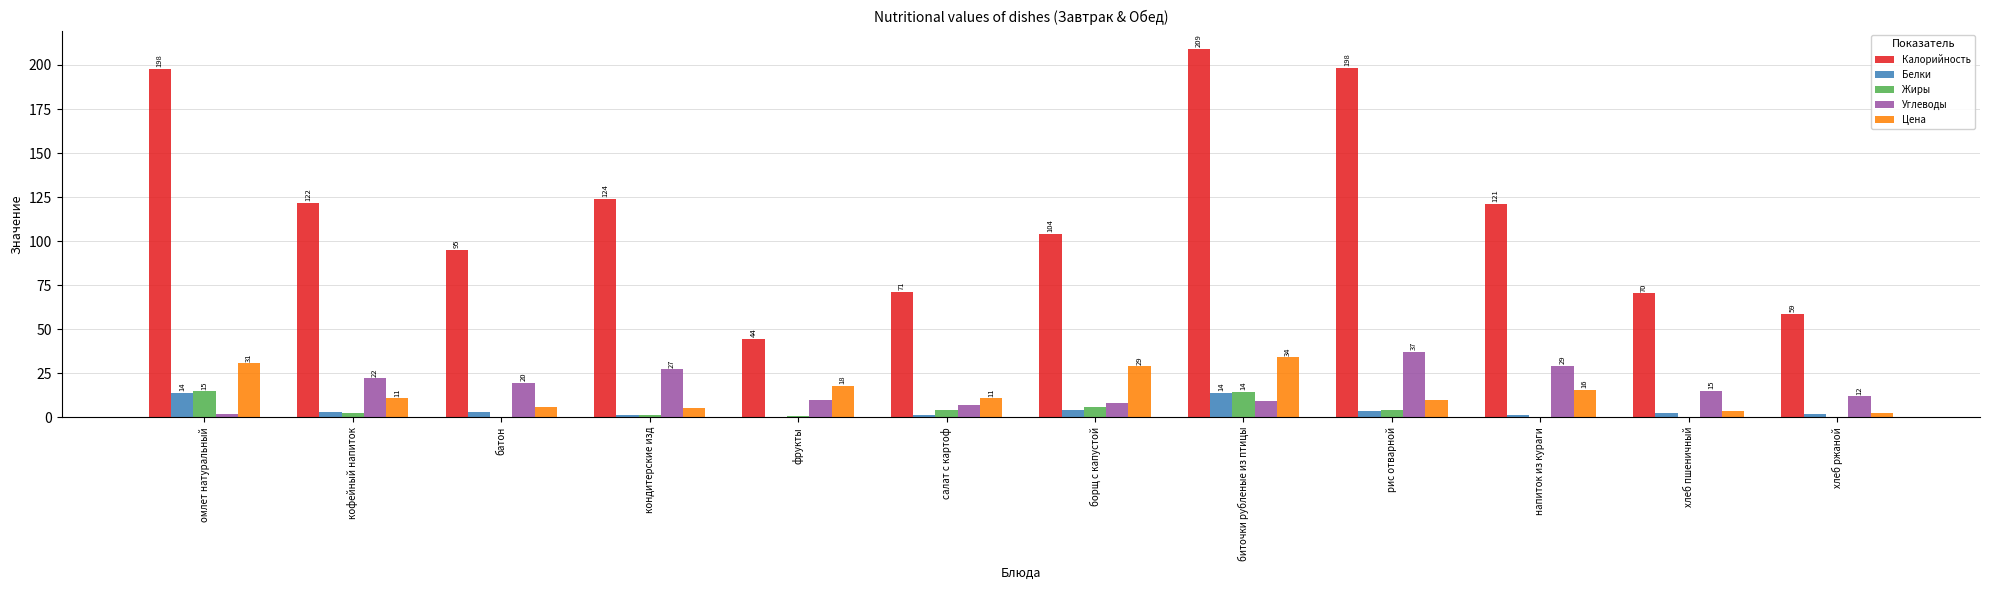

Are the bars grouped side by side (vs. stacked)?

Yes